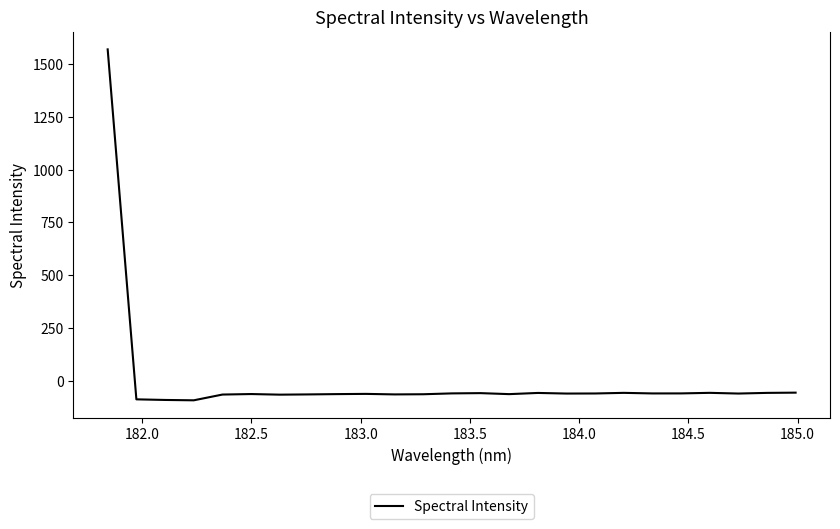

What is the difference between the maximum and minimum values?

1656.5